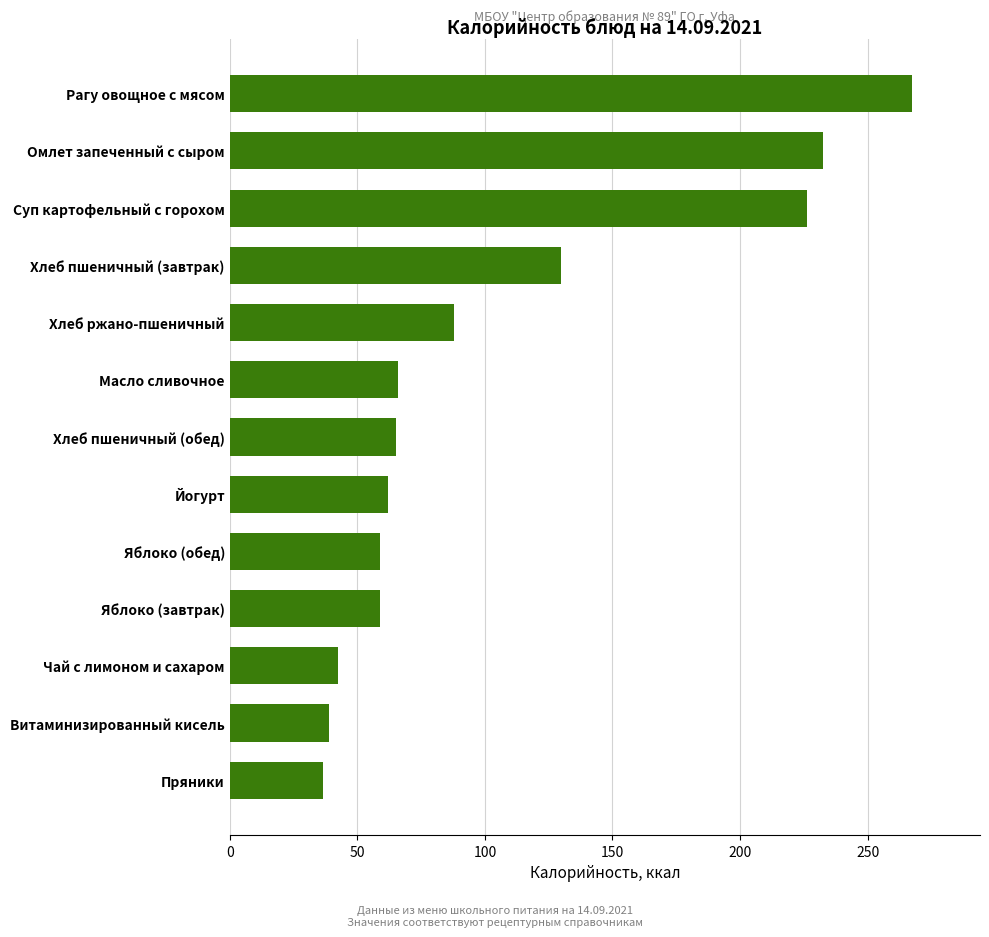

What is the difference between the maximum and minimum values?

230.7